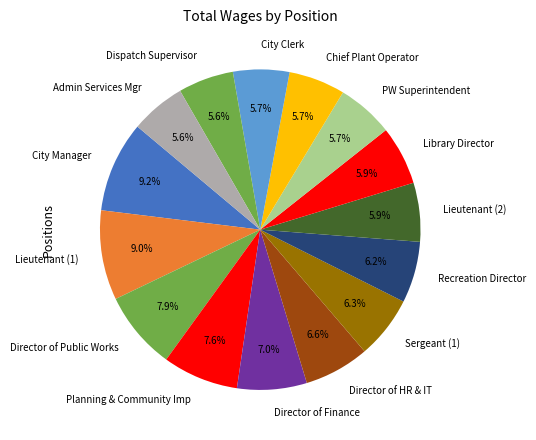

What is the ratio of the value at Director of Public Works to the value at Lieutenant (1)?

0.9